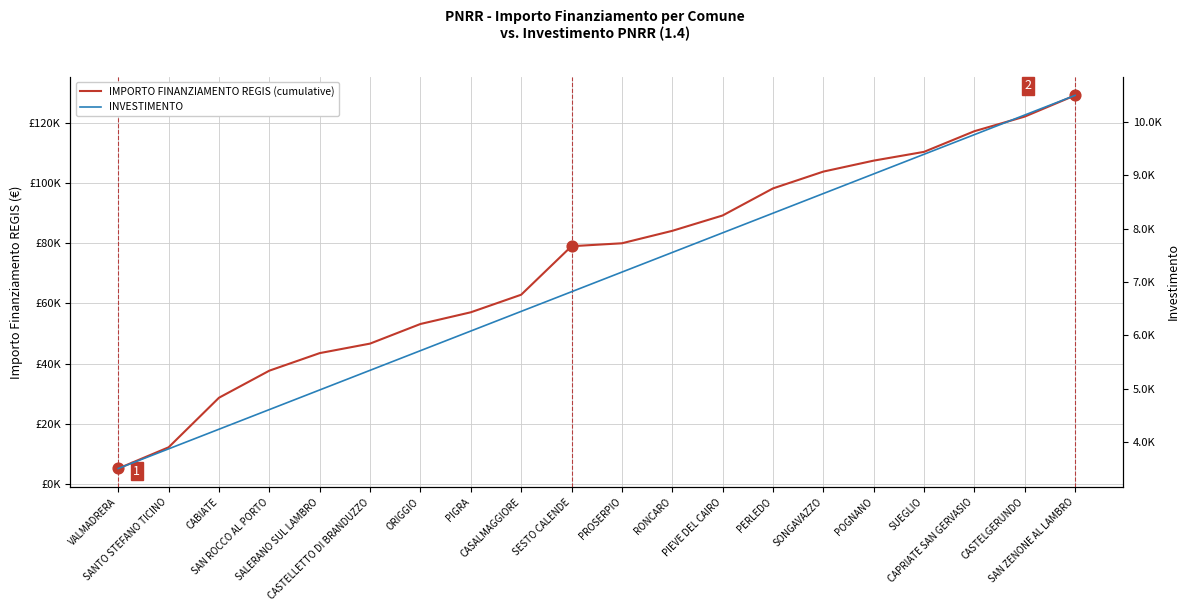

What are all the series names shown in the legend?

IMPORTO FINANZIAMENTO REGIS (cumulative), INVESTIMENTO